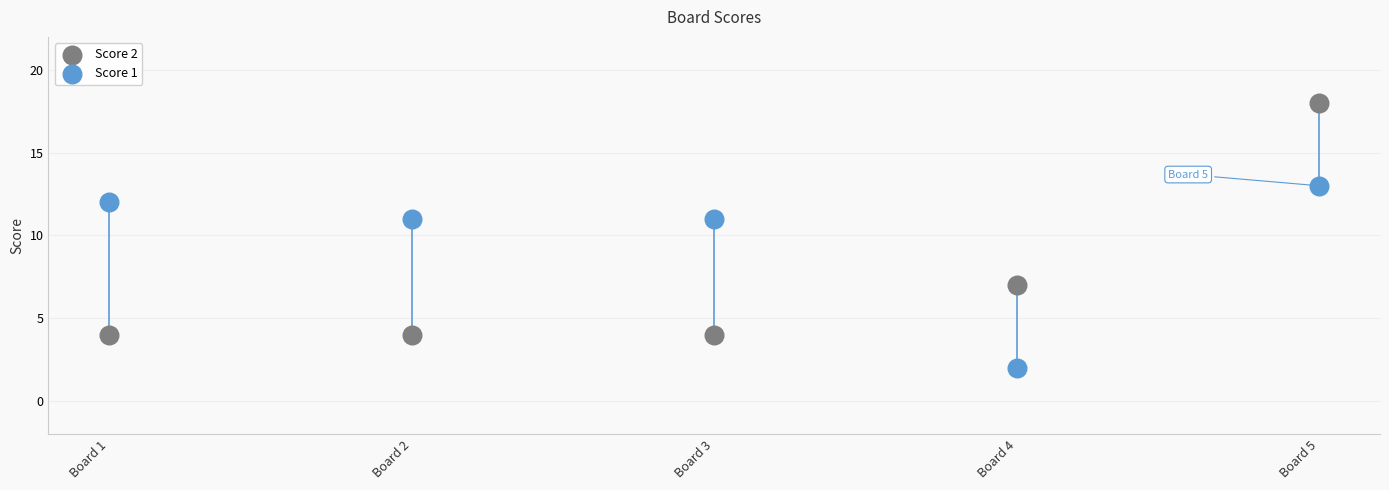

Which series has the widest spread of Y values?

Score 2